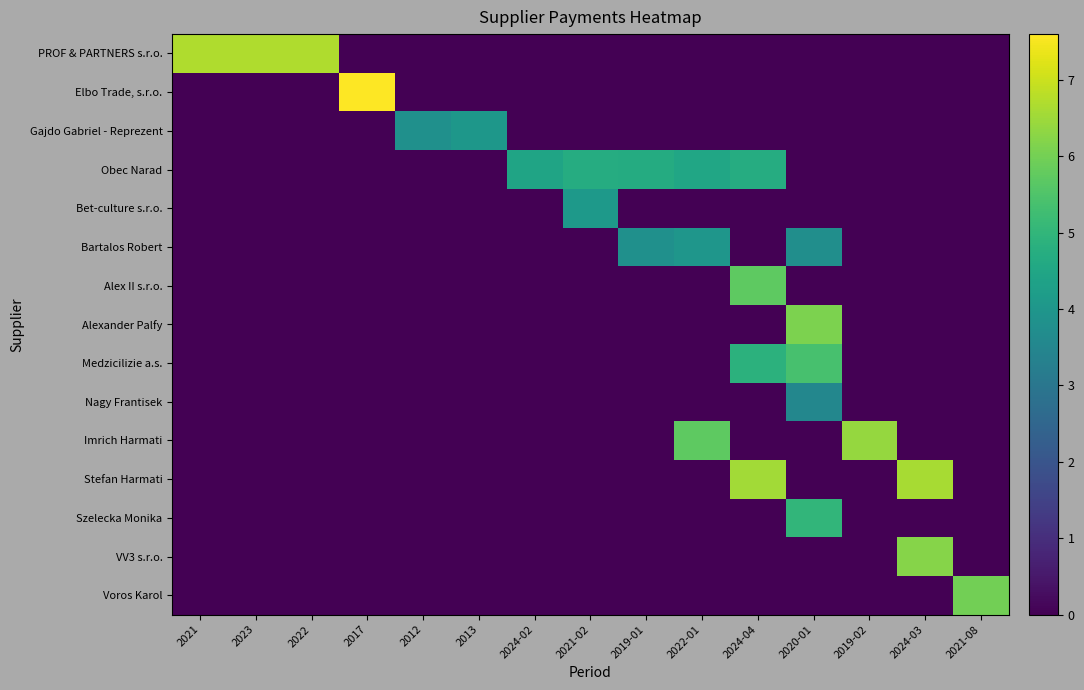

Reading left to right, transcribe all the data shown in this chart.

PROF & PARTNERS s.r.o.: 2021=6.7	2023=6.7	2022=6.7	2017=0.0	2012=0.0	2013=0.0	2024-02=0.0	2021-02=0.0	2019-01=0.0	2022-01=0.0	2024-04=0.0	2020-01=0.0	2019-02=0.0	2024-03=0.0	2021-08=0.0
Elbo Trade, s.r.o.: 2021=0.0	2023=0.0	2022=0.0	2017=7.6	2012=0.0	2013=0.0	2024-02=0.0	2021-02=0.0	2019-01=0.0	2022-01=0.0	2024-04=0.0	2020-01=0.0	2019-02=0.0	2024-03=0.0	2021-08=0.0
Gajdo Gabriel - Reprezent: 2021=0.0	2023=0.0	2022=0.0	2017=0.0	2012=3.8	2013=4.0	2024-02=0.0	2021-02=0.0	2019-01=0.0	2022-01=0.0	2024-04=0.0	2020-01=0.0	2019-02=0.0	2024-03=0.0	2021-08=0.0
Obec Narad: 2021=0.0	2023=0.0	2022=0.0	2017=0.0	2012=0.0	2013=0.0	2024-02=4.4	2021-02=4.7	2019-01=4.7	2022-01=4.5	2024-04=4.7	2020-01=0.0	2019-02=0.0	2024-03=0.0	2021-08=0.0
Bet-culture s.r.o.: 2021=0.0	2023=0.0	2022=0.0	2017=0.0	2012=0.0	2013=0.0	2024-02=0.0	2021-02=4.1	2019-01=0.0	2022-01=0.0	2024-04=0.0	2020-01=0.0	2019-02=0.0	2024-03=0.0	2021-08=0.0
Bartalos Robert: 2021=0.0	2023=0.0	2022=0.0	2017=0.0	2012=0.0	2013=0.0	2024-02=0.0	2021-02=0.0	2019-01=3.8	2022-01=4.0	2024-04=0.0	2020-01=3.8	2019-02=0.0	2024-03=0.0	2021-08=0.0
Alex II s.r.o.: 2021=0.0	2023=0.0	2022=0.0	2017=0.0	2012=0.0	2013=0.0	2024-02=0.0	2021-02=0.0	2019-01=0.0	2022-01=0.0	2024-04=5.7	2020-01=0.0	2019-02=0.0	2024-03=0.0	2021-08=0.0
Alexander Palfy: 2021=0.0	2023=0.0	2022=0.0	2017=0.0	2012=0.0	2013=0.0	2024-02=0.0	2021-02=0.0	2019-01=0.0	2022-01=0.0	2024-04=0.0	2020-01=6.1	2019-02=0.0	2024-03=0.0	2021-08=0.0
Medzicilizie a.s.: 2021=0.0	2023=0.0	2022=0.0	2017=0.0	2012=0.0	2013=0.0	2024-02=0.0	2021-02=0.0	2019-01=0.0	2022-01=0.0	2024-04=4.9	2020-01=5.4	2019-02=0.0	2024-03=0.0	2021-08=0.0
Nagy Frantisek: 2021=0.0	2023=0.0	2022=0.0	2017=0.0	2012=0.0	2013=0.0	2024-02=0.0	2021-02=0.0	2019-01=0.0	2022-01=0.0	2024-04=0.0	2020-01=3.5	2019-02=0.0	2024-03=0.0	2021-08=0.0
Imrich Harmati: 2021=0.0	2023=0.0	2022=0.0	2017=0.0	2012=0.0	2013=0.0	2024-02=0.0	2021-02=0.0	2019-01=0.0	2022-01=5.7	2024-04=0.0	2020-01=0.0	2019-02=6.4	2024-03=0.0	2021-08=0.0
Stefan Harmati: 2021=0.0	2023=0.0	2022=0.0	2017=0.0	2012=0.0	2013=0.0	2024-02=0.0	2021-02=0.0	2019-01=0.0	2022-01=0.0	2024-04=6.6	2020-01=0.0	2019-02=0.0	2024-03=6.6	2021-08=0.0
Szelecka Monika: 2021=0.0	2023=0.0	2022=0.0	2017=0.0	2012=0.0	2013=0.0	2024-02=0.0	2021-02=0.0	2019-01=0.0	2022-01=0.0	2024-04=0.0	2020-01=5.0	2019-02=0.0	2024-03=0.0	2021-08=0.0
VV3 s.r.o.: 2021=0.0	2023=0.0	2022=0.0	2017=0.0	2012=0.0	2013=0.0	2024-02=0.0	2021-02=0.0	2019-01=0.0	2022-01=0.0	2024-04=0.0	2020-01=0.0	2019-02=0.0	2024-03=6.2	2021-08=0.0
Voros Karol: 2021=0.0	2023=0.0	2022=0.0	2017=0.0	2012=0.0	2013=0.0	2024-02=0.0	2021-02=0.0	2019-01=0.0	2022-01=0.0	2024-04=0.0	2020-01=0.0	2019-02=0.0	2024-03=0.0	2021-08=6.0